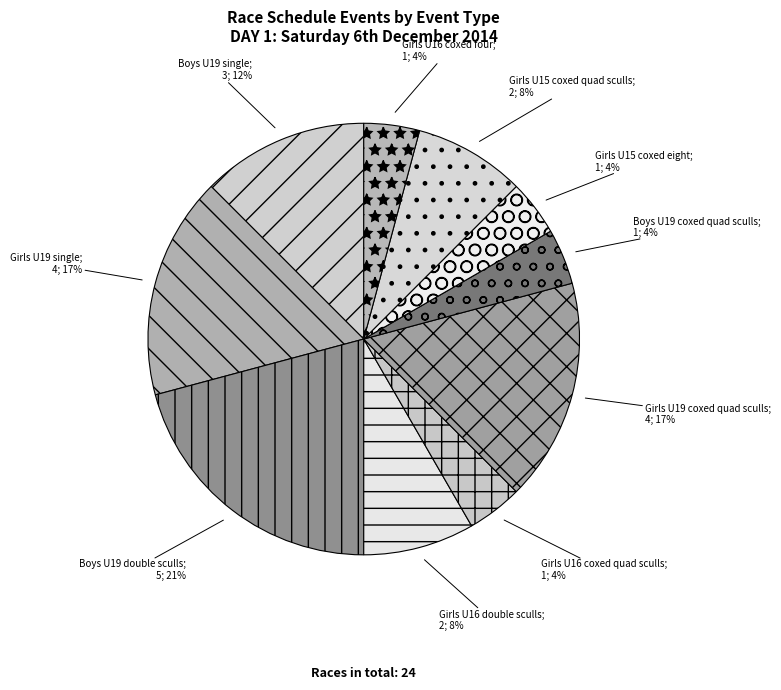

Does Girls U15 coxed eight represent more than half of the total?

No